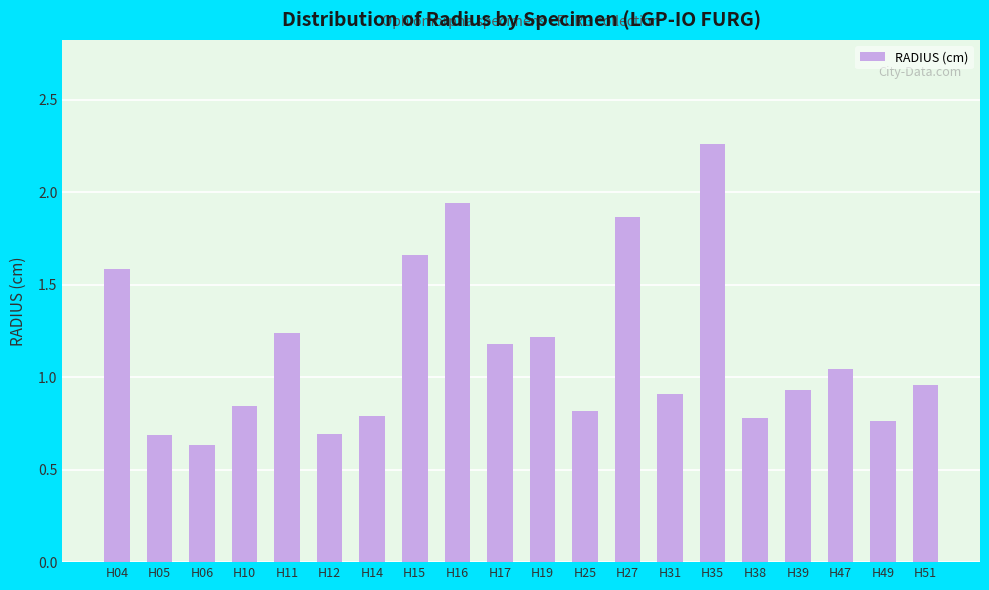

True or false: the data shows 0.2 at H05.

False